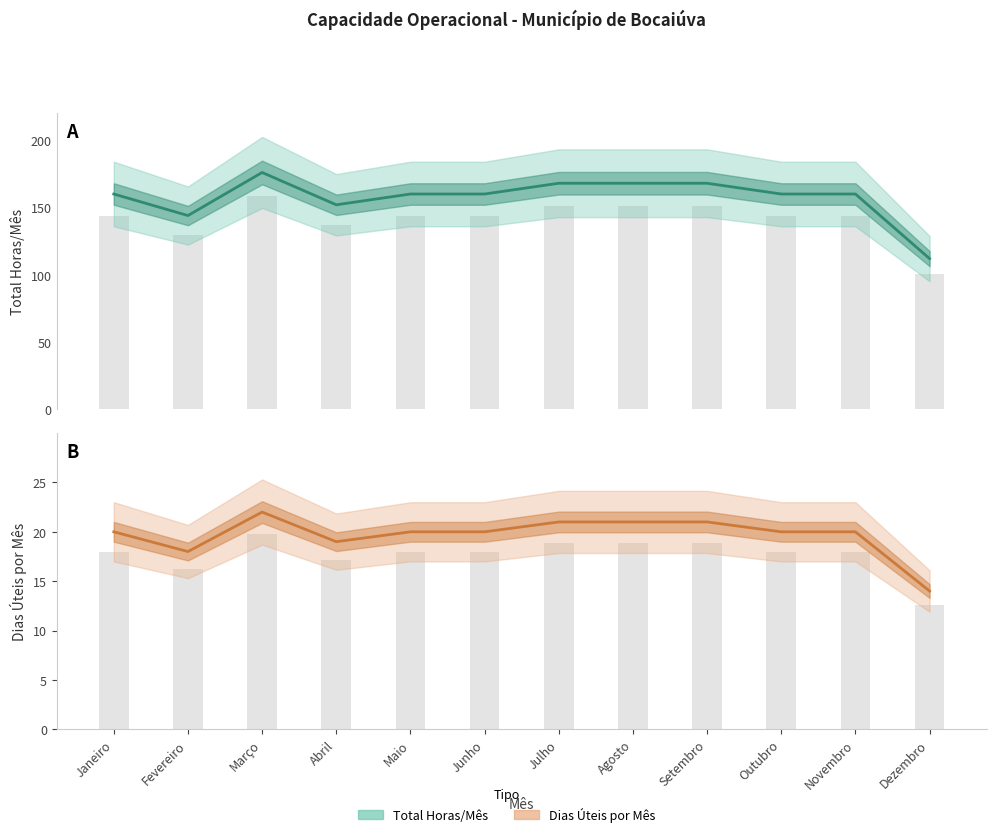

Does the chart contain stacked bars?

No